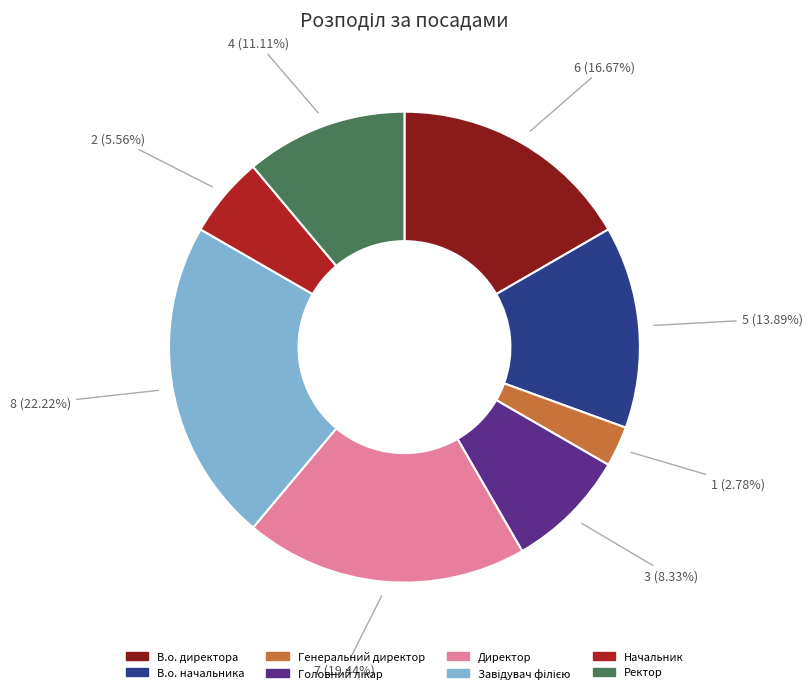

Is В.о. начальника the majority of the pie?

No